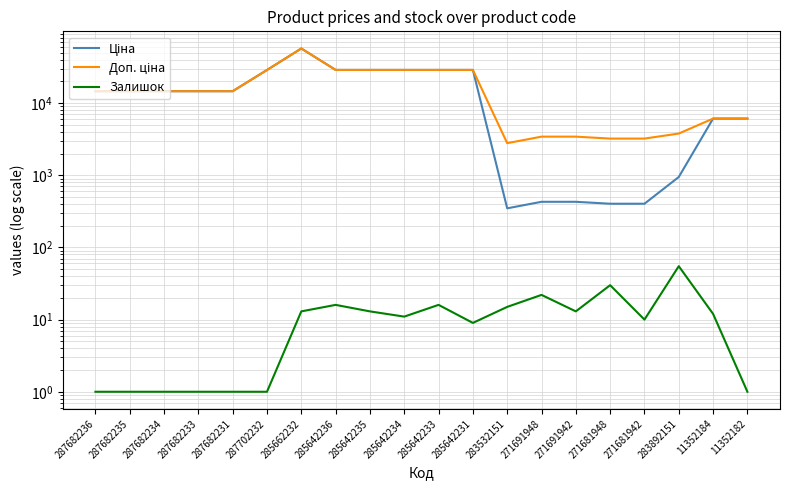

Reading left to right, transcribe all the data shown in this chart.

Ціна: 287682236=14649.6	287682235=14649.6	287682234=14649.6	287682233=14649.6	287682231=14649.6	287702232=28821.8	285662232=57235.5	285642236=28890.3	285642235=28890.3	285642234=28890.3	285642233=28890.3	285642231=28890.3	283532151=348.6	271691948=429.3	271691942=429.3	271681948=403.6	271681942=403.6	283892151=947.6	11352184=6112.5	11352182=6112.5
Доп. ціна: 287682236=14649.6	287682235=14649.6	287682234=14649.6	287682233=14649.6	287682231=14649.6	287702232=28821.8	285662232=57235.5	285642236=28890.3	285642235=28890.3	285642234=28890.3	285642233=28890.3	285642231=28890.3	283532151=2789.2	271691948=3434.6	271691942=3434.6	271681948=3228.8	271681942=3228.8	283892151=3790.3	11352184=6112.5	11352182=6112.5
Залишок: 287682236=1.0	287682235=1.0	287682234=1.0	287682233=1.0	287682231=1.0	287702232=1.0	285662232=13.0	285642236=16.0	285642235=13.0	285642234=11.0	285642233=16.0	285642231=9.0	283532151=15.0	271691948=22.0	271691942=13.0	271681948=30.0	271681942=10.0	283892151=55.0	11352184=12.0	11352182=1.0